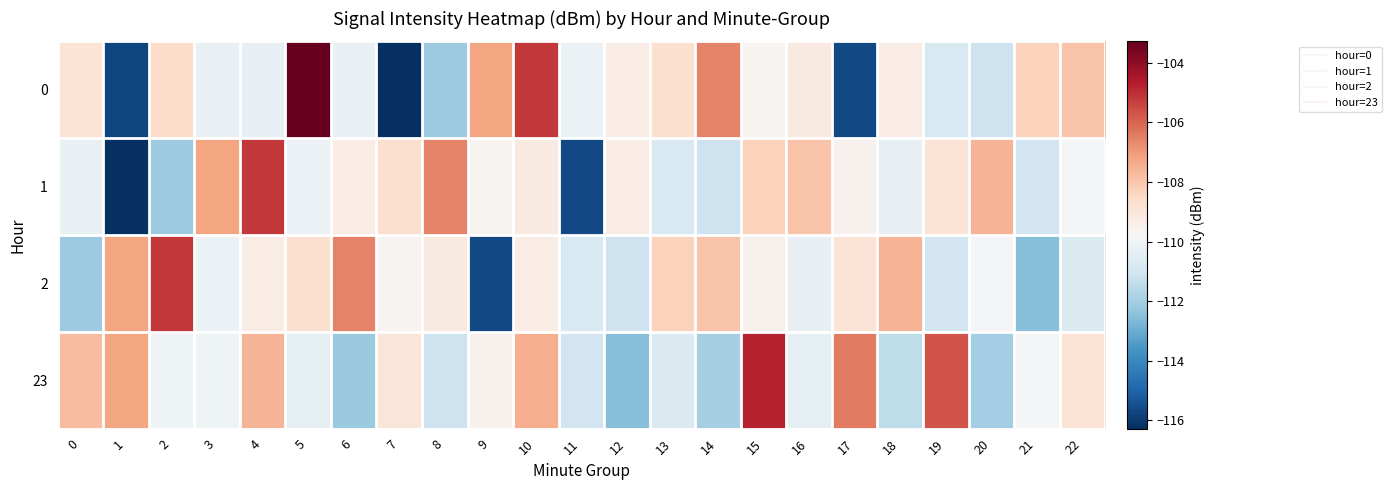

Reading left to right, list all the values displayed in this chart.

0: 0=-108.9	1=-115.8	2=-108.6	3=-110.2	4=-110.3	5=-103.3	6=-110.2	7=-116.3	8=-112.1	9=-107.2	10=-105.2	11=-110.2	12=-109.3	13=-108.7	14=-106.6	15=-109.6	16=-109.2	17=-115.6	18=-109.3	19=-110.7	20=-111.1	21=-108.3	22=-107.9
1: 0=-110.2	1=-116.3	2=-112.1	3=-107.2	4=-105.2	5=-110.2	6=-109.3	7=-108.7	8=-106.6	9=-109.6	10=-109.2	11=-115.6	12=-109.3	13=-110.7	14=-111.1	15=-108.3	16=-107.9	17=-109.5	18=-110.3	19=-108.9	20=-107.5	21=-111.0	22=-109.9
2: 0=-112.1	1=-107.2	2=-105.2	3=-110.2	4=-109.3	5=-108.7	6=-106.6	7=-109.6	8=-109.2	9=-115.6	10=-109.3	11=-110.7	12=-111.1	13=-108.3	14=-107.9	15=-109.5	16=-110.3	17=-108.9	18=-107.5	19=-111.0	20=-109.9	21=-112.6	22=-110.7
23: 0=-107.8	1=-107.2	2=-110.1	3=-110.1	4=-107.5	5=-110.4	6=-112.2	7=-109.0	8=-111.1	9=-109.5	10=-107.4	11=-111.0	12=-112.6	13=-110.7	14=-112.0	15=-104.8	16=-110.4	17=-106.4	18=-111.4	19=-105.7	20=-112.0	21=-109.9	22=-108.9